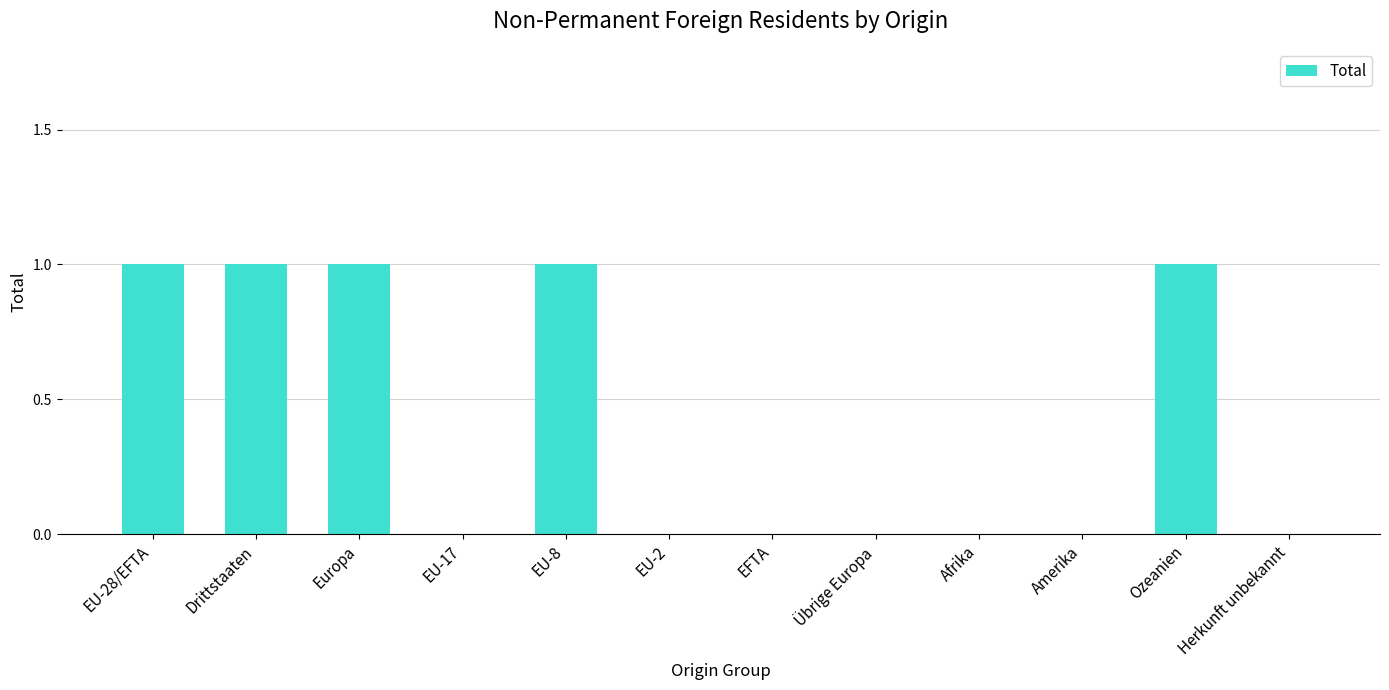

How many distinct data groups are displayed?

1